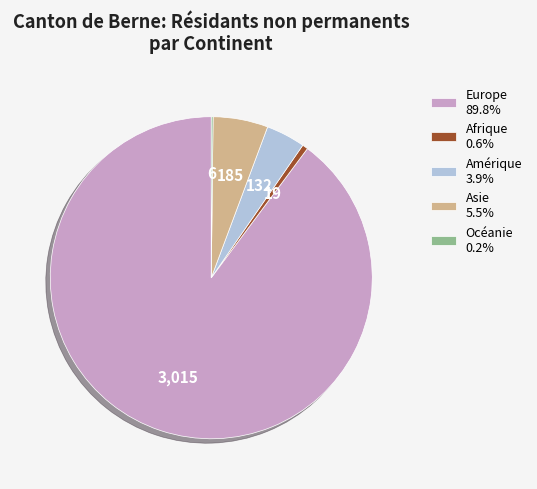

What is the ratio of the value at Europe 89.8% to the value at Amérique 3.9%?

22.8